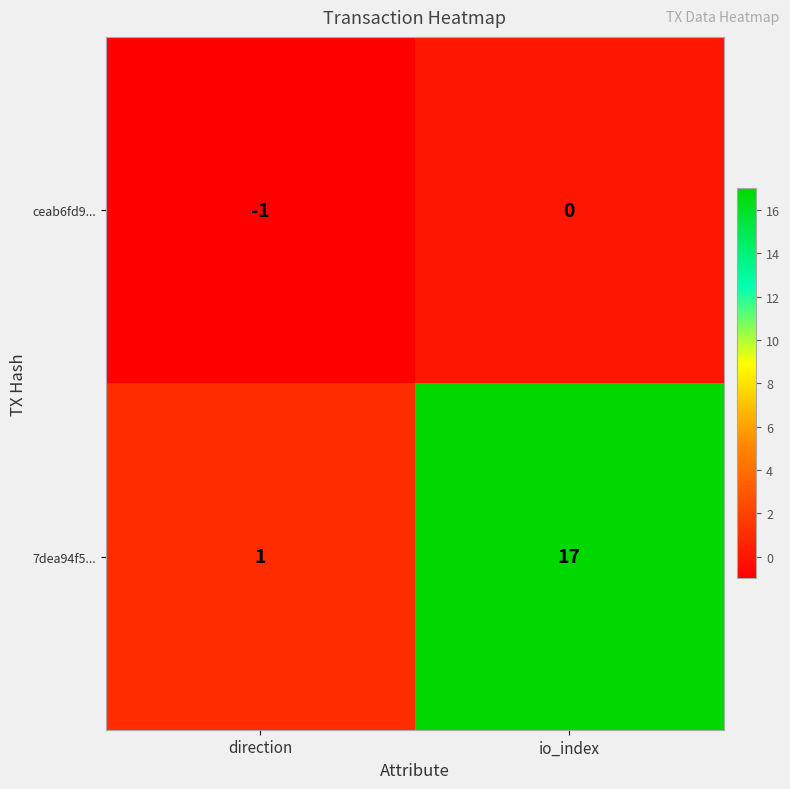

Which series has the largest total across all categories?

7dea94f5...